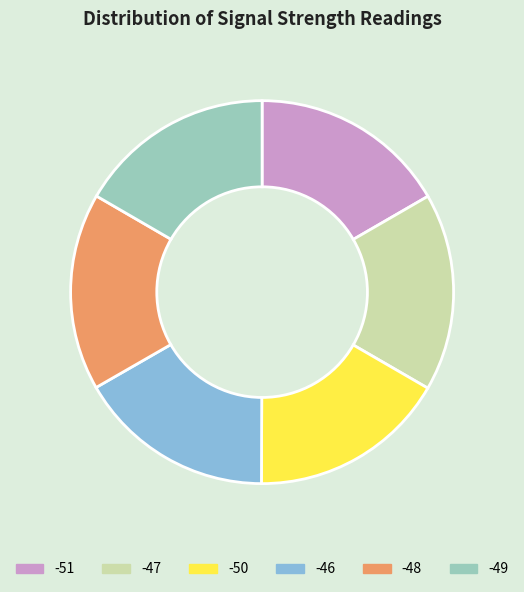

Approximately how many times larger is the value at -51 compared to -46?

1.0